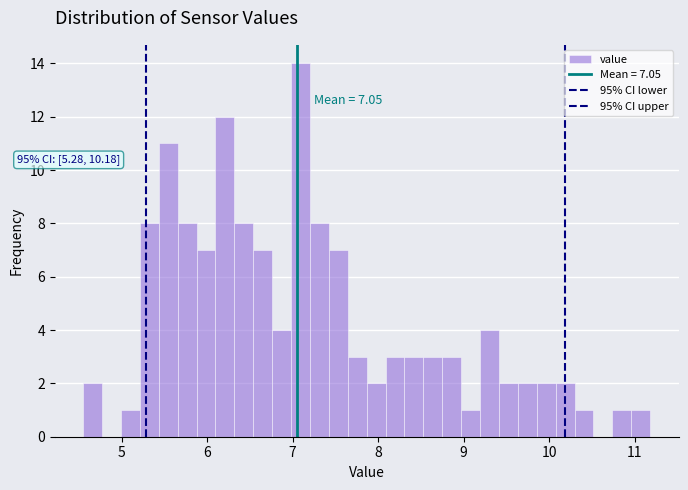

Around what value on the x-axis is the tallest bar? Give the approximate position of its centre, as read against the axis.

7.1